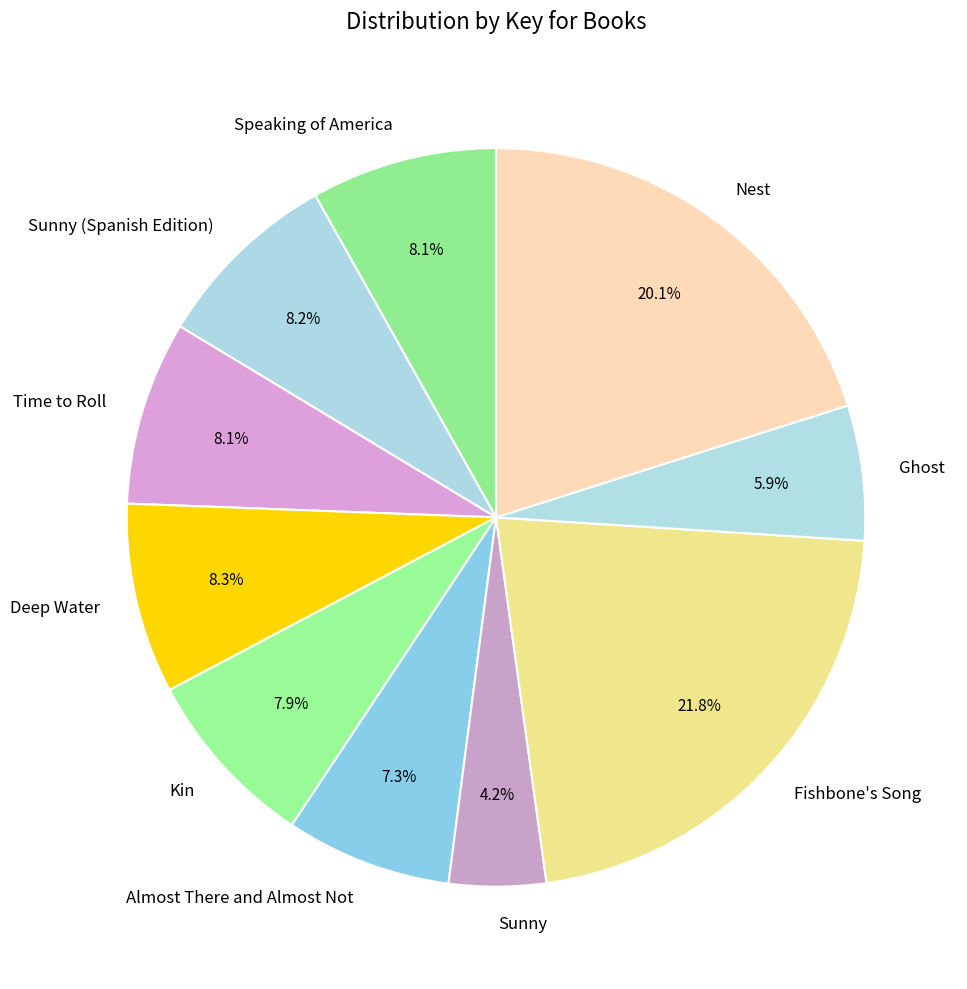

What portion of the pie excludes Kin?

92.1%